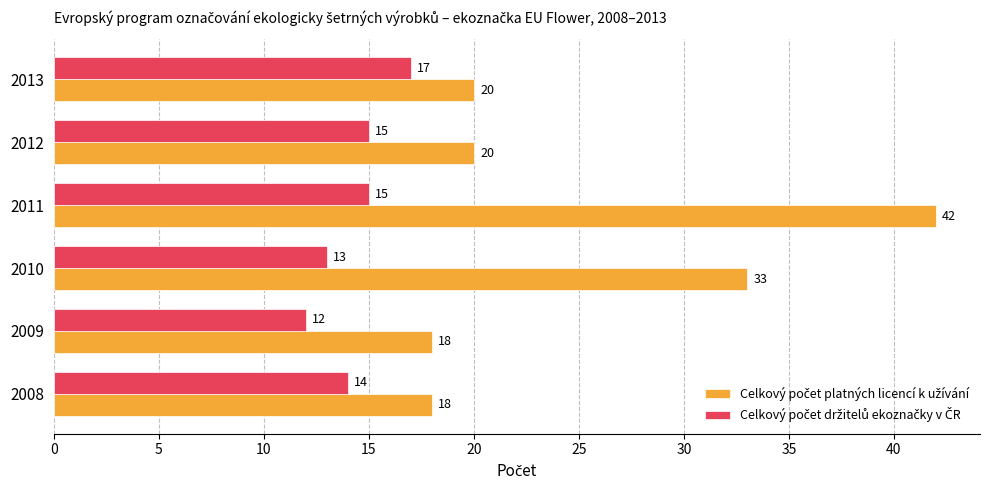

What is the difference between the highest and lowest values at 2013?

3